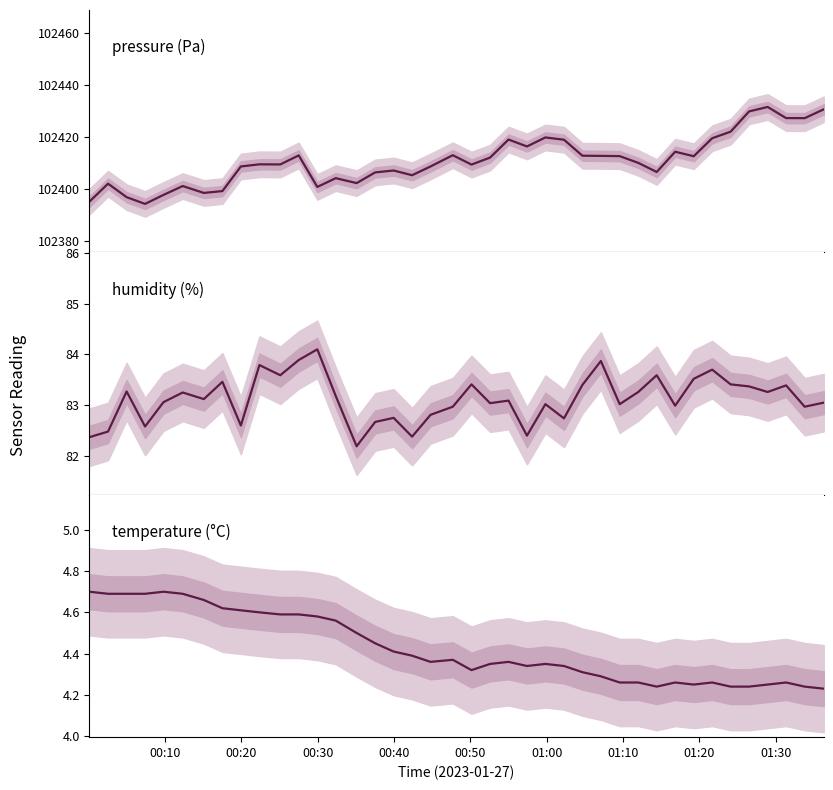

Rank the series at 01:10 from highest to lowest value.

pressure, humidity, temperature